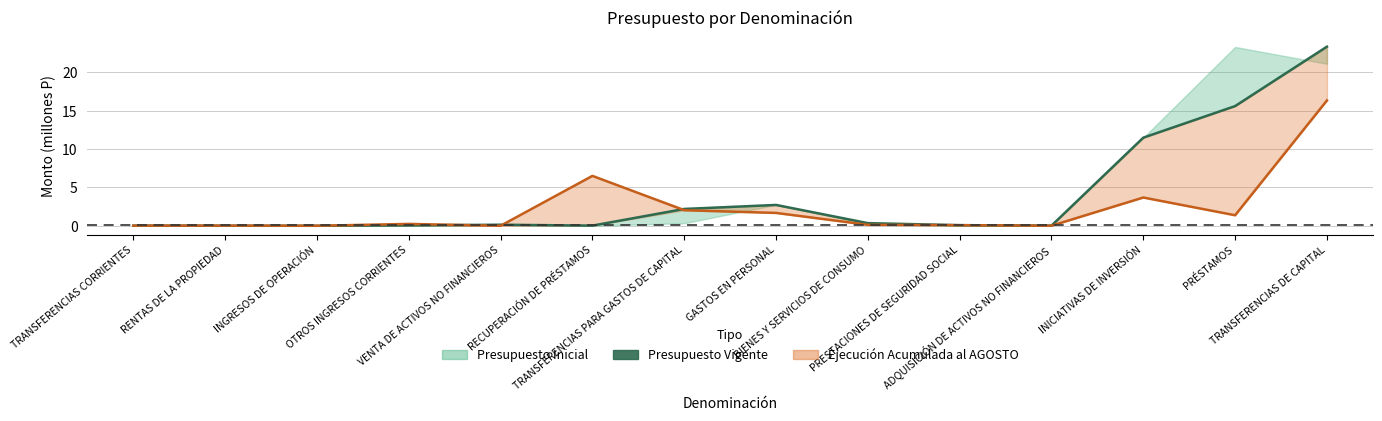

Reading right to left, transcribe all the data shown in this chart.

TRANSFERENCIAS DE CAPITAL=23.4	PRÉSTAMOS=15.6	INICIATIVAS DE INVERSIÓN=11.5	ADQUISICIÓN DE ACTIVOS NO FINANCIEROS=0.0	PRESTACIONES DE SEGURIDAD SOCIAL=0.1	BIENES Y SERVICIOS DE CONSUMO=0.3	GASTOS EN PERSONAL=2.7	TRANSFERENCIAS PARA GASTOS DE CAPITAL=2.2	RECUPERACIÓN DE PRÉSTAMOS=0.0	VENTA DE ACTIVOS NO FINANCIEROS=0.1	OTROS INGRESOS CORRIENTES=0.0	INGRESOS DE OPERACIÓN=0.0	RENTAS DE LA PROPIEDAD=0.0	TRANSFERENCIAS CORRIENTES=0.0